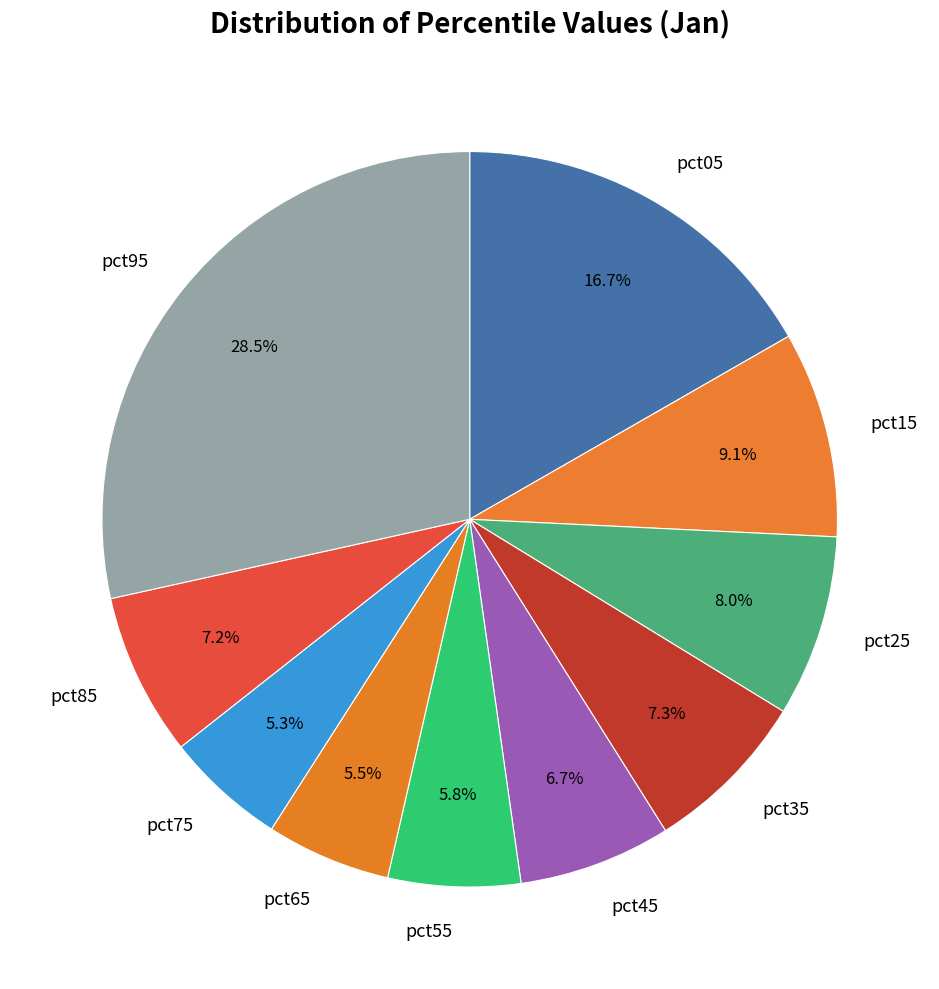

To the nearest percent, what is the average slice percentage?

10%